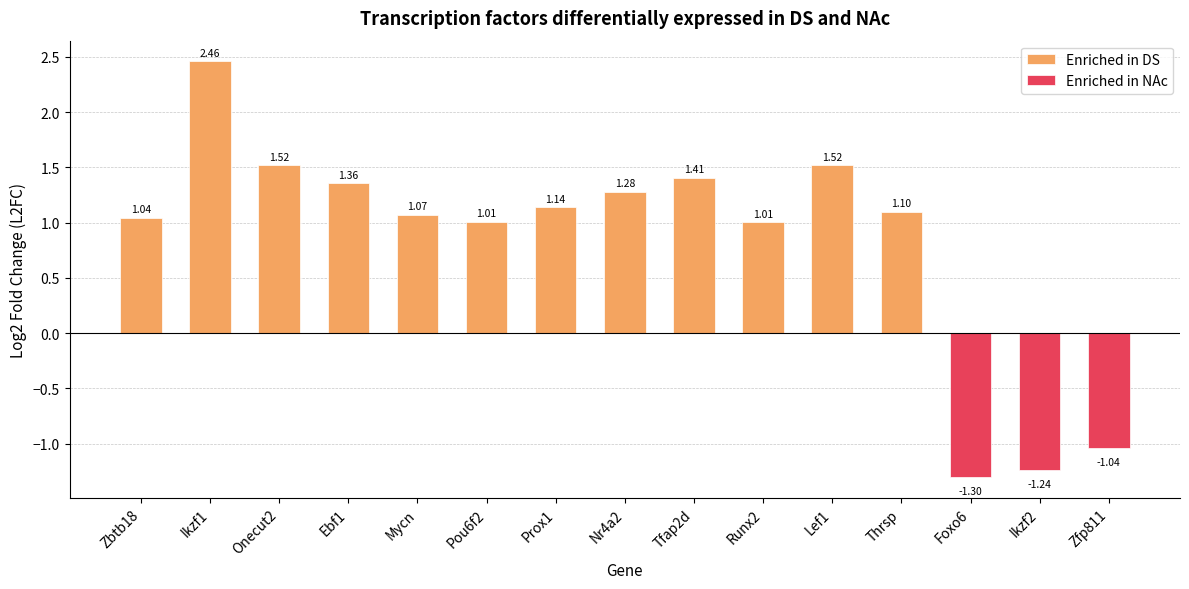

Does the chart contain stacked bars?

No